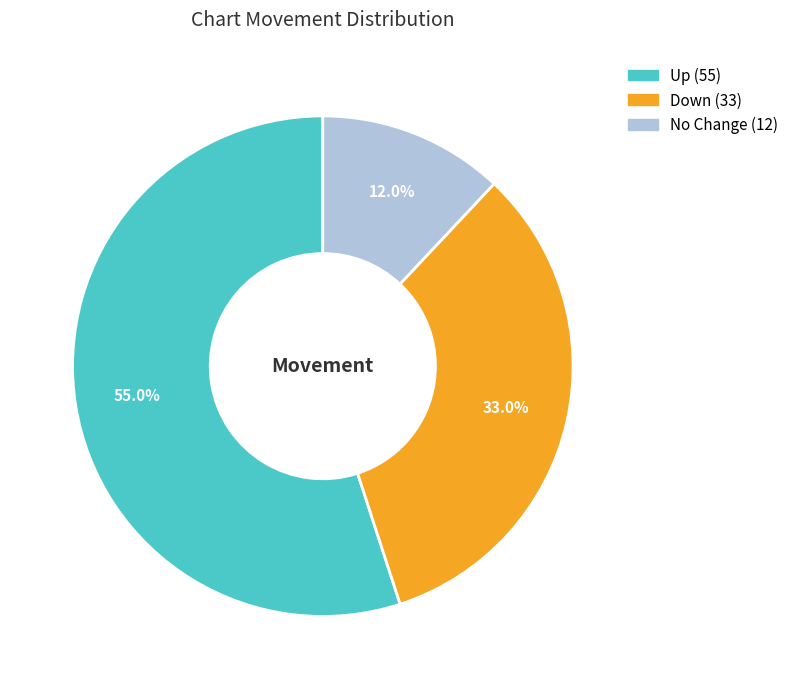

To the nearest percent, what is the difference between the largest and smallest slice percentages?

43%